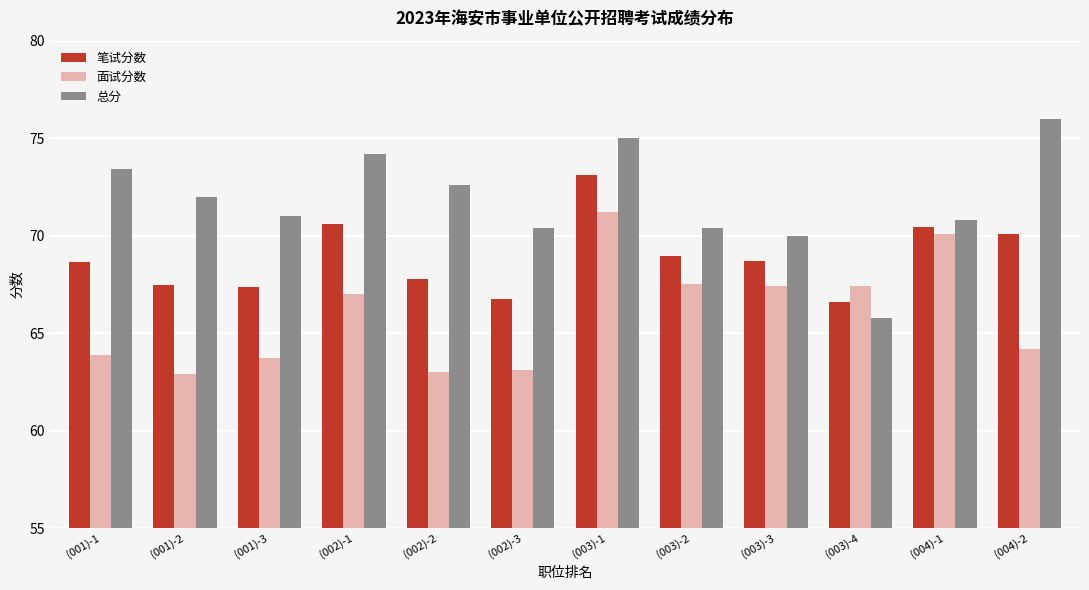

Between (003)-1 and (003)-2, which series saw the biggest shift?

总分